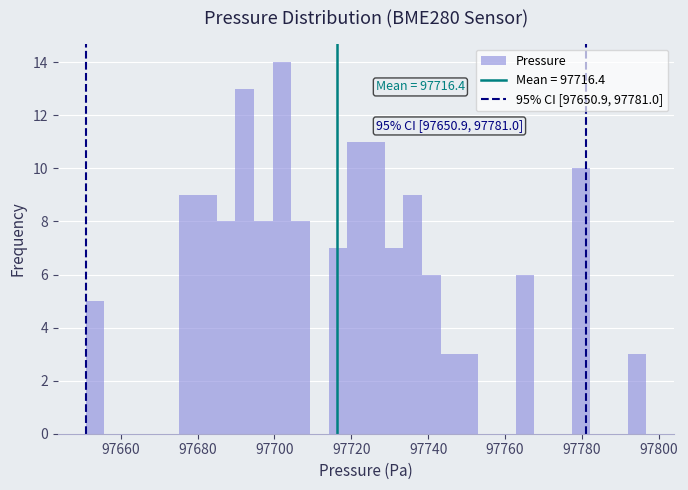

Around what value on the x-axis is the tallest bar? Give the approximate position of its centre, as read against the axis.

97702